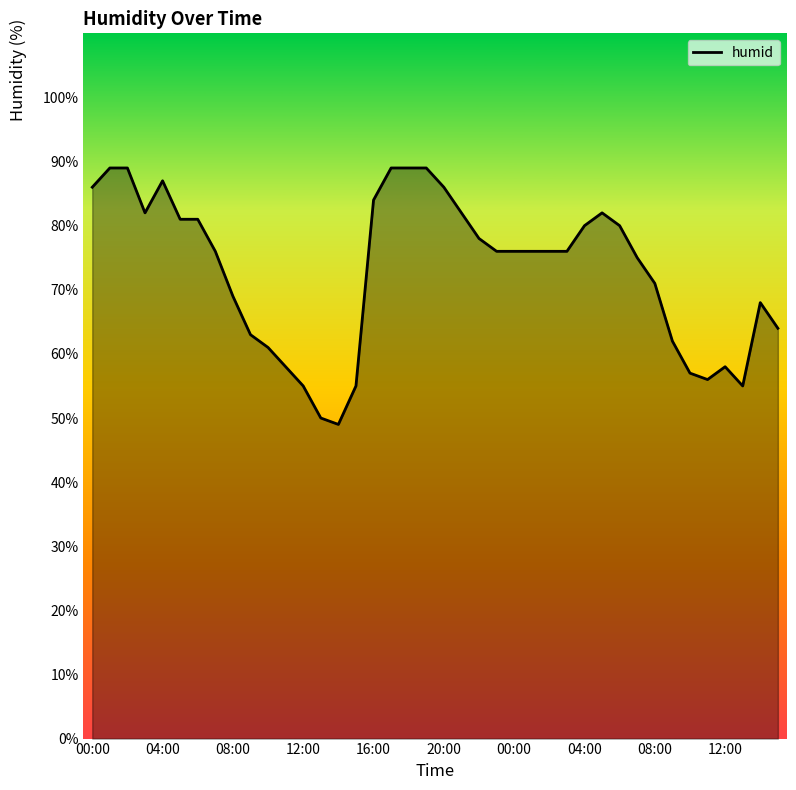

Reading left to right, list all the values displayed in this chart.

86	89	89	82	87	81	81	76	69	63	61	58	55	50	49	55	84	89	89	89	86	82	78	76	76	76	76	76	80	82	80	75	71	62	57	56	58	55	68	64